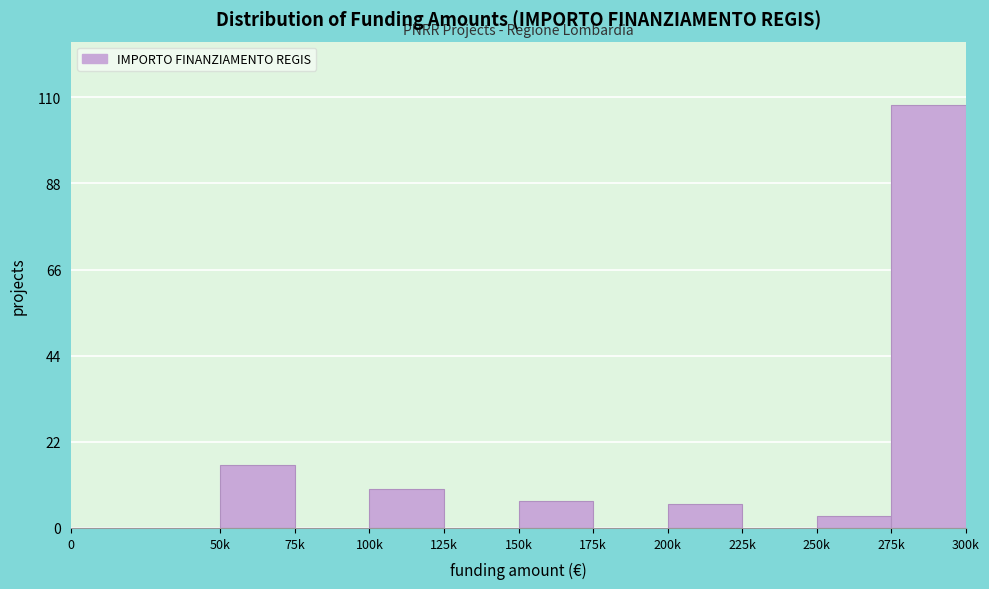

Reading left to right, transcribe all the data shown in this chart.

0=0	50k=16	75k=0	100k=10	125k=0	150k=7	175k=0	200k=6	225k=0	250k=3	300k=108